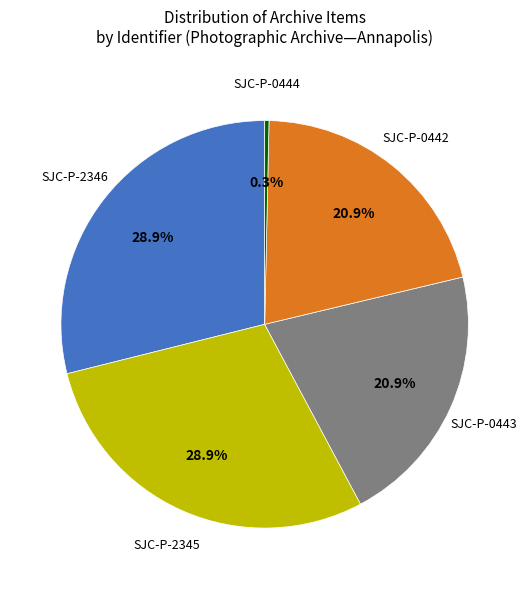

Is there a majority slice in this chart?

No